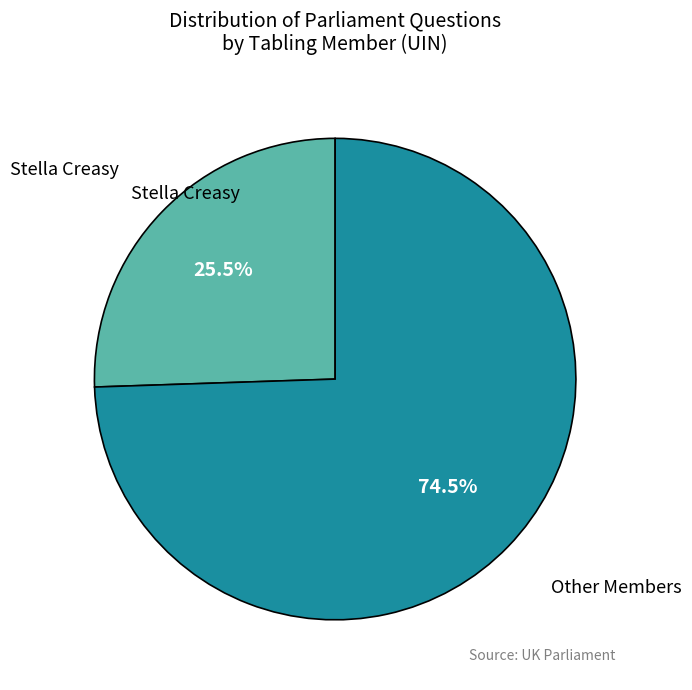

Is there any slice that represents more than half of the pie?

Yes